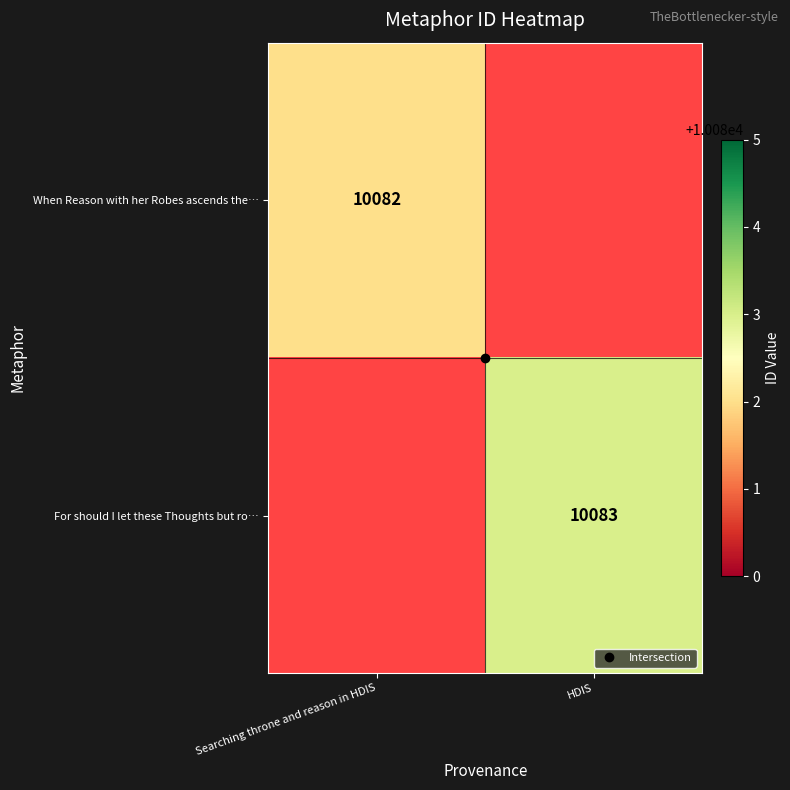

Is it true that When Reason with her Robes ascends the… equals 2206.3 at Searching throne and reason in HDIS?

False